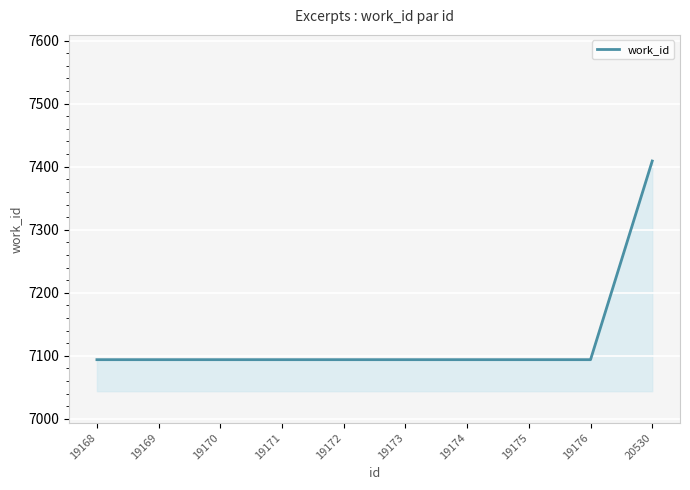

Reading left to right, transcribe all the data shown in this chart.

7094	7094	7094	7094	7094	7094	7094	7094	7094	7409